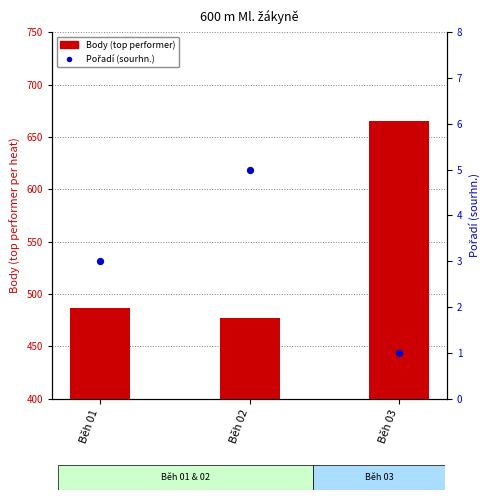

Which series has the widest spread of Y values?

Body (top performer)